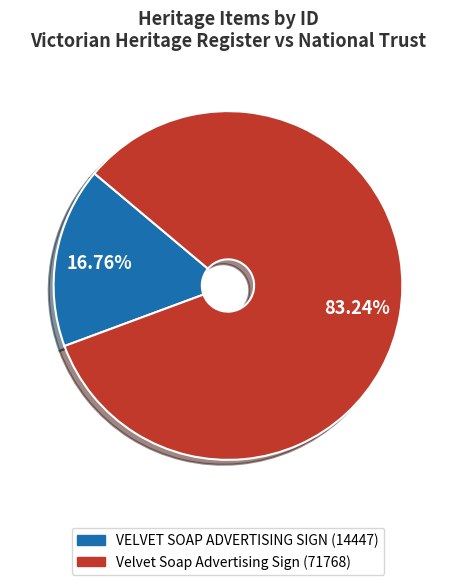

Approximately how many times larger is the value at Velvet Soap Advertising Sign compared to VELVET SOAP ADVERTISING SIGN?

5.0